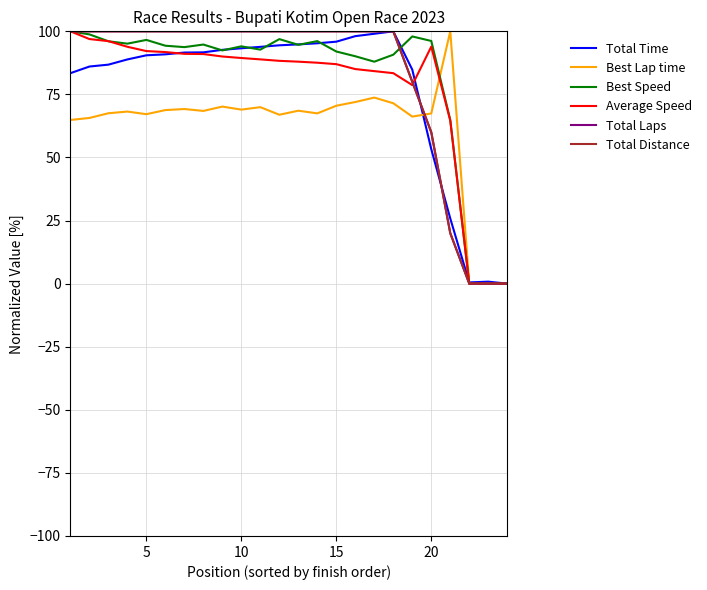

After their last crossing, which series has the higher values: Best Lap time or Total Laps?

Best Lap time